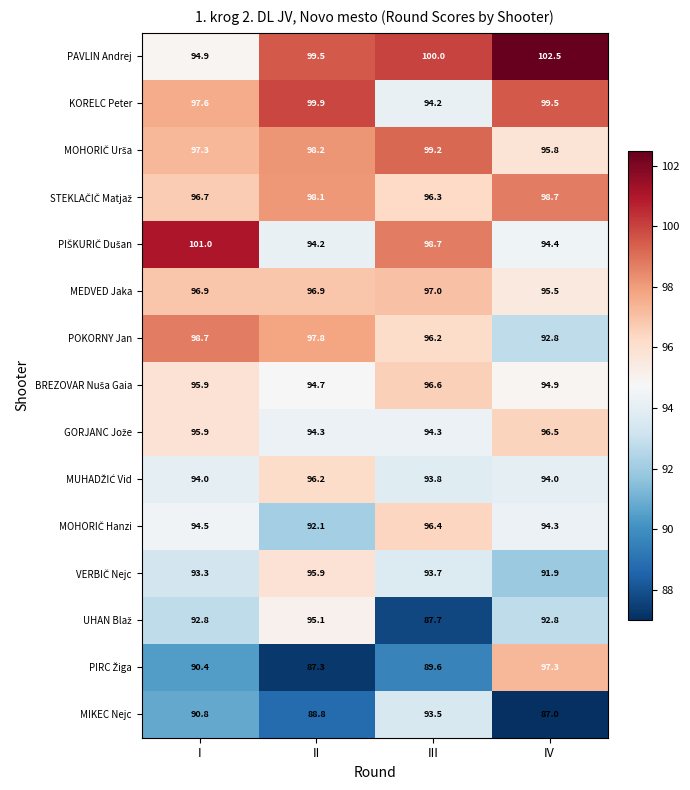

At which label is KORELC Peter closest to 97?

I